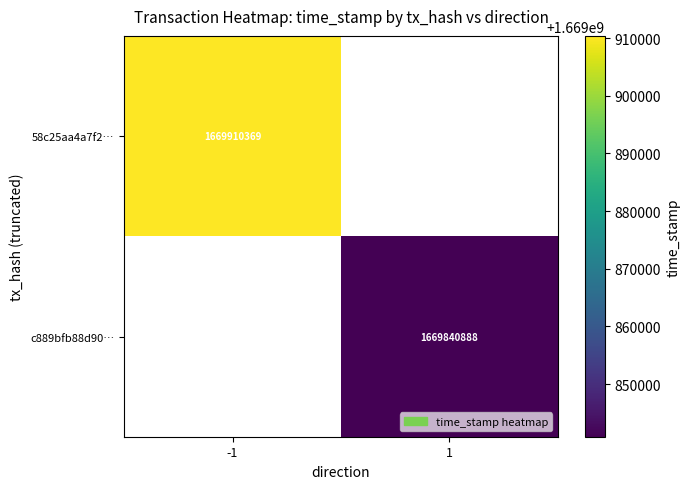

The c889bfb88d90… series shows 1023954779 at 1. True or false?

False